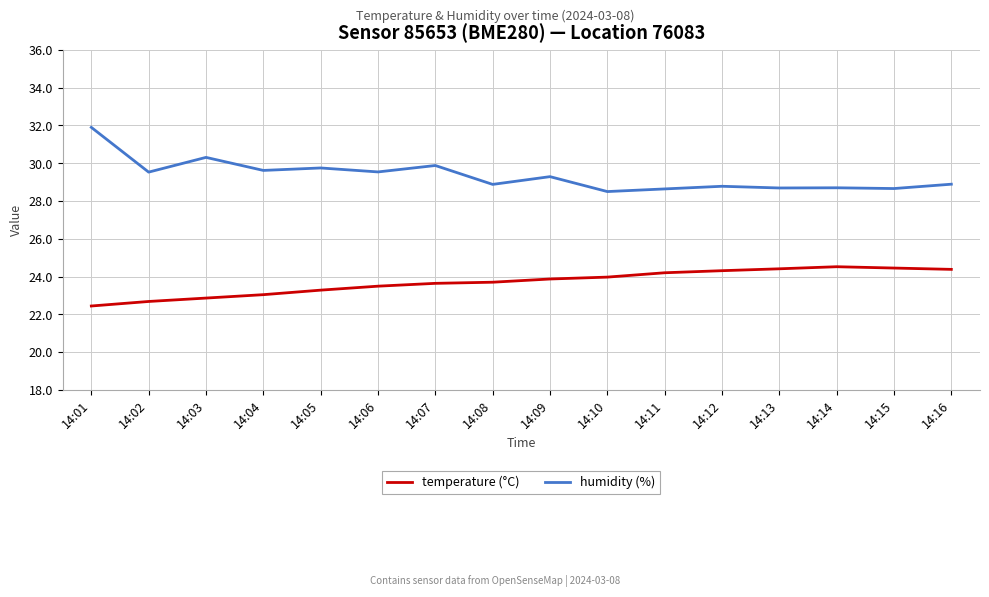

Which series has the largest range (max minus min)?

humidity (%)